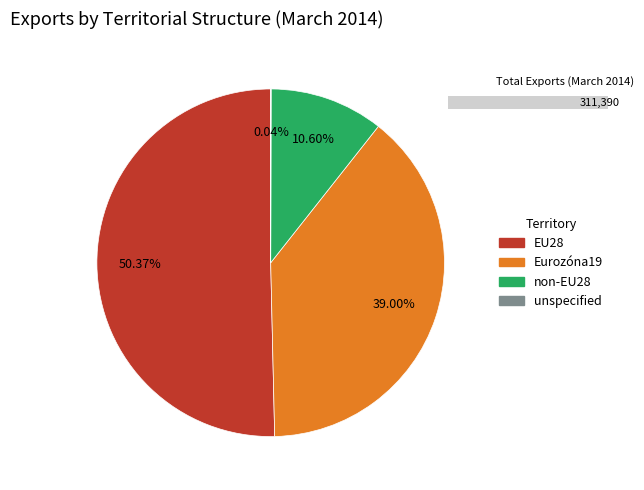

Rank the categories by value from lowest to highest.

unspecified, non-EU28, Eurozóna19, EU28